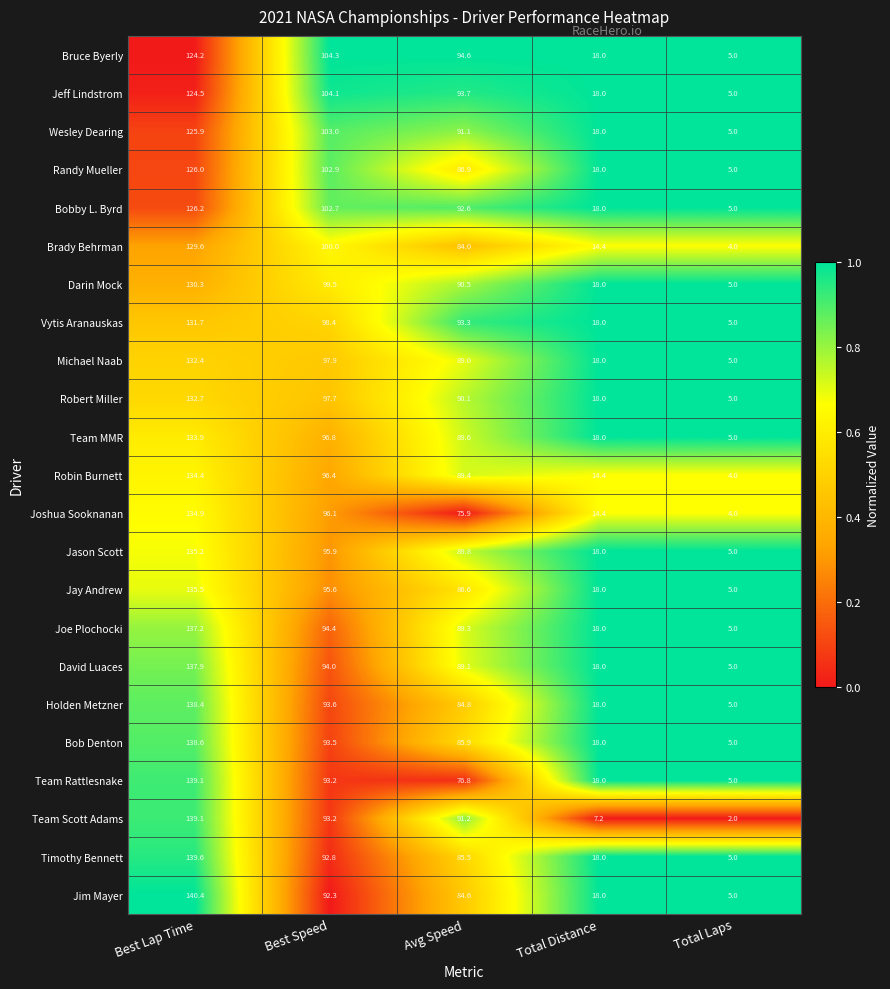

How many distinct data groups are displayed?

23